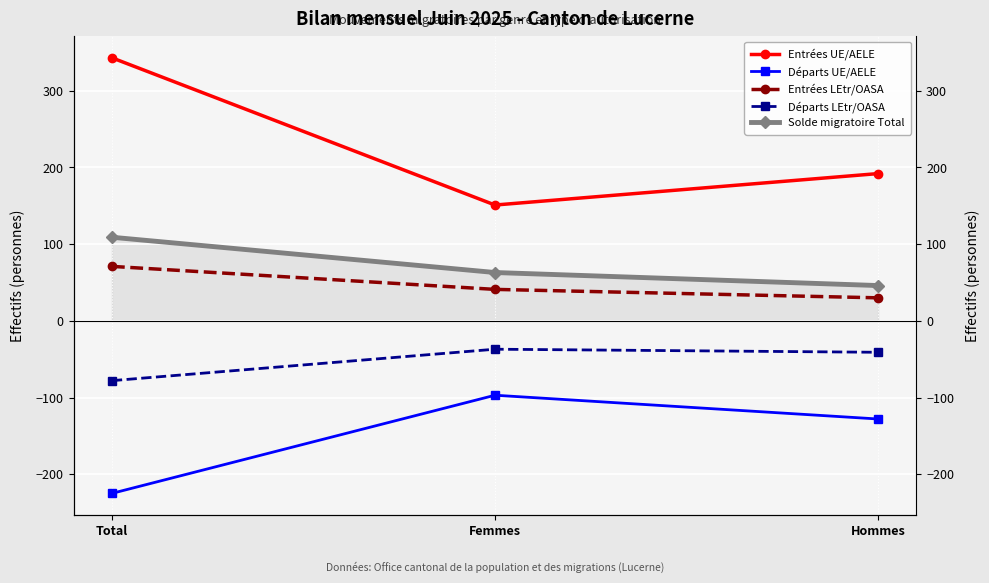

Which has a higher value, Total or Hommes?

Total